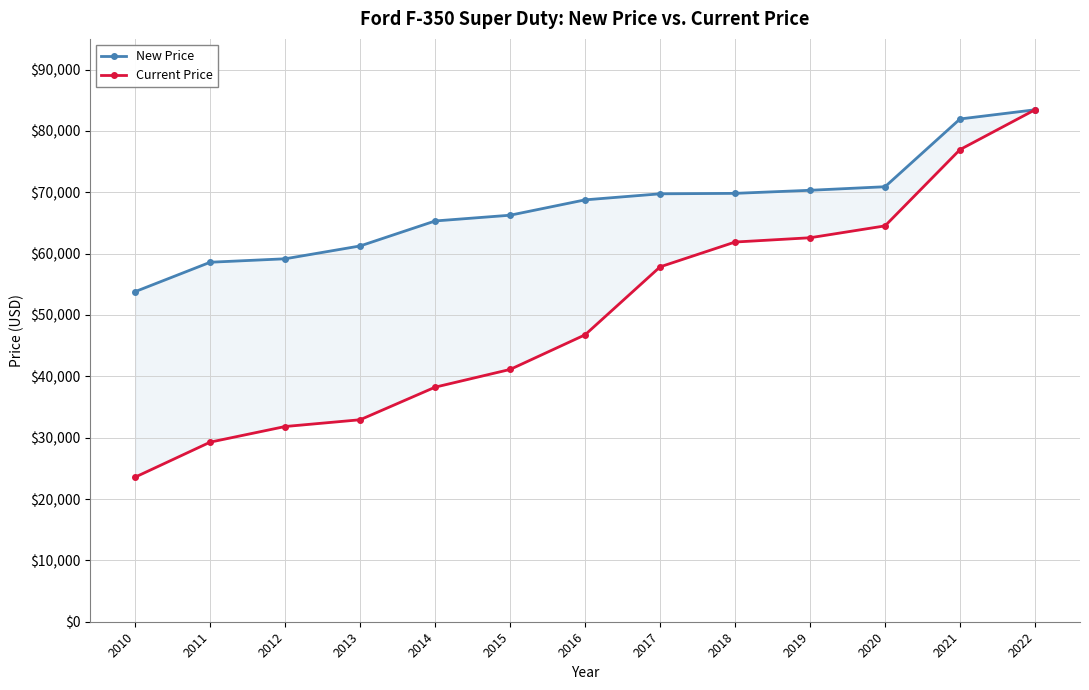

At which label is Current Price closest to 53509?

2017